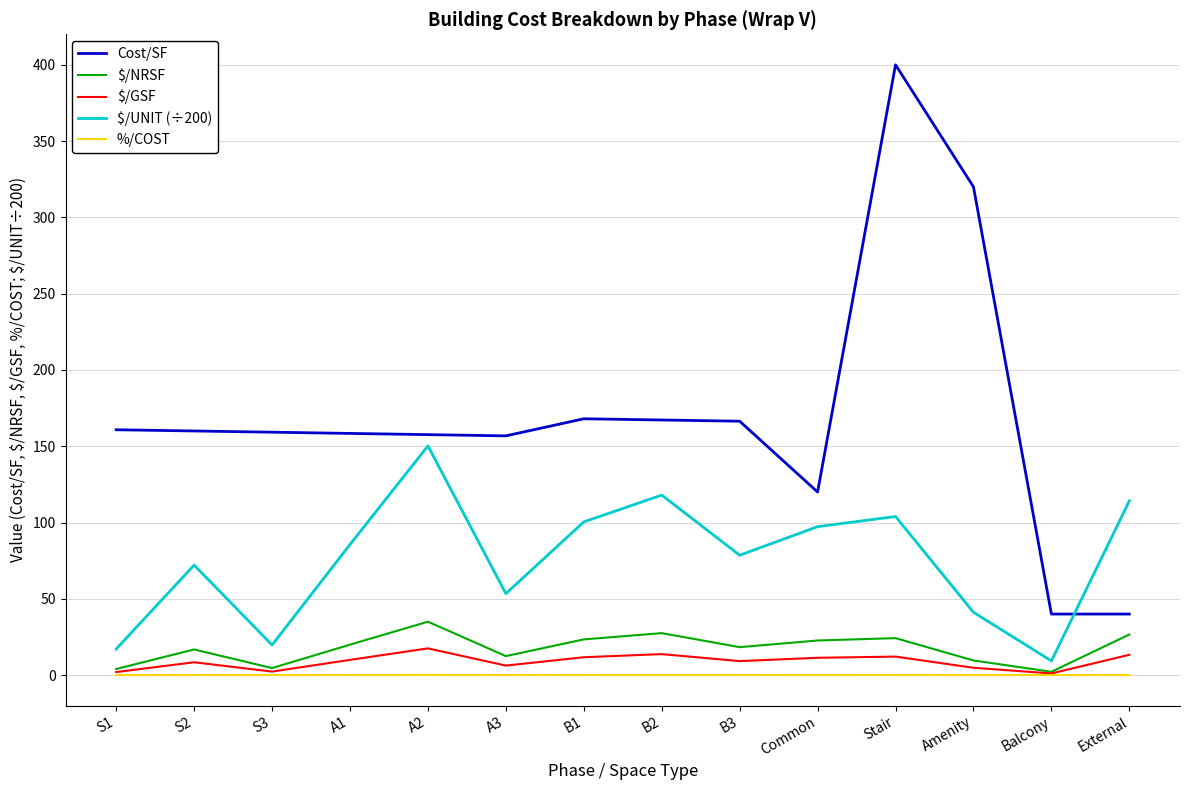

What is the average value of the $/NRSF series?

17.7